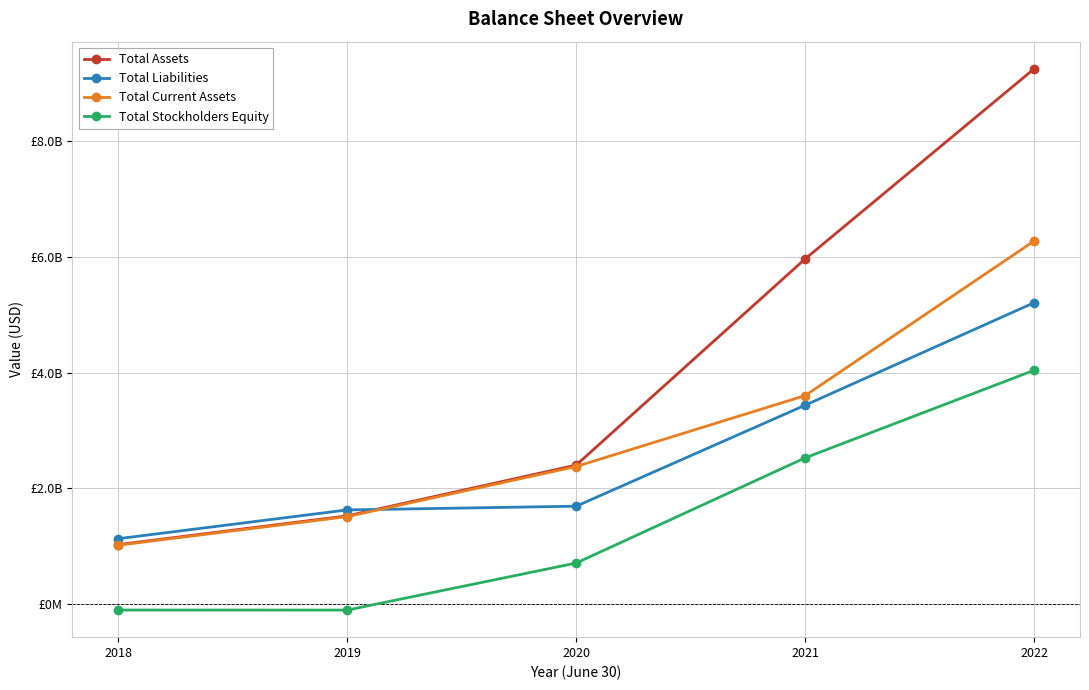

Is this an area chart (filled region under the line)?

No